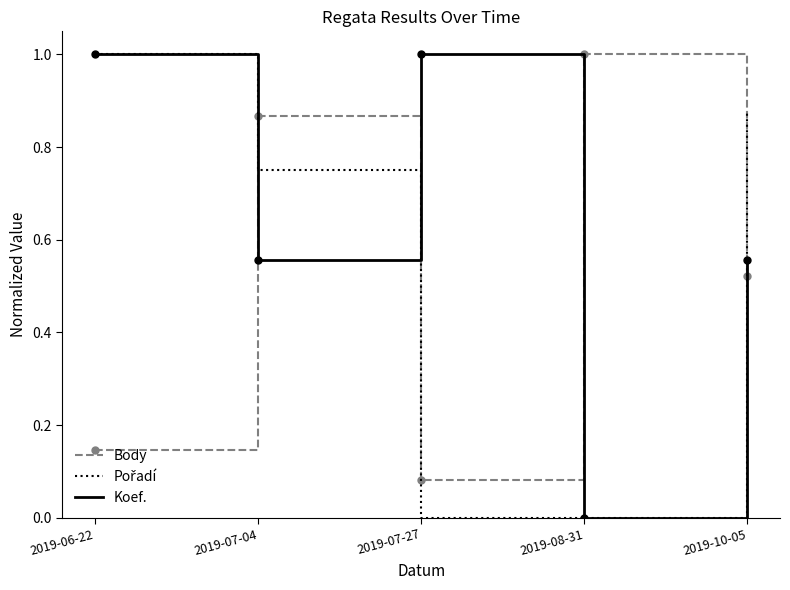

How many interior local peaks does the Koef. series have?

1